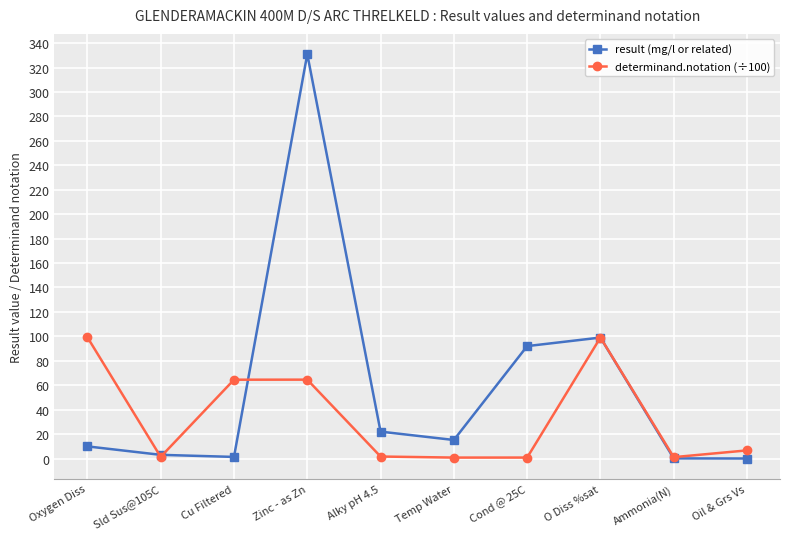

Which series has the widest spread of values?

result (mg/l or related)